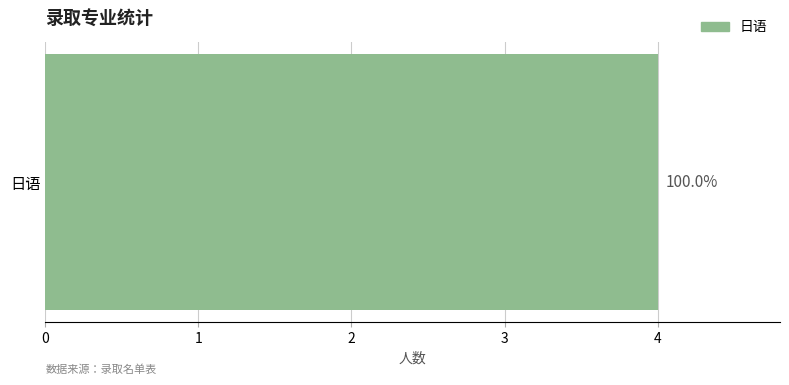

The chart shows a value of 2 at 3. True or false?

False